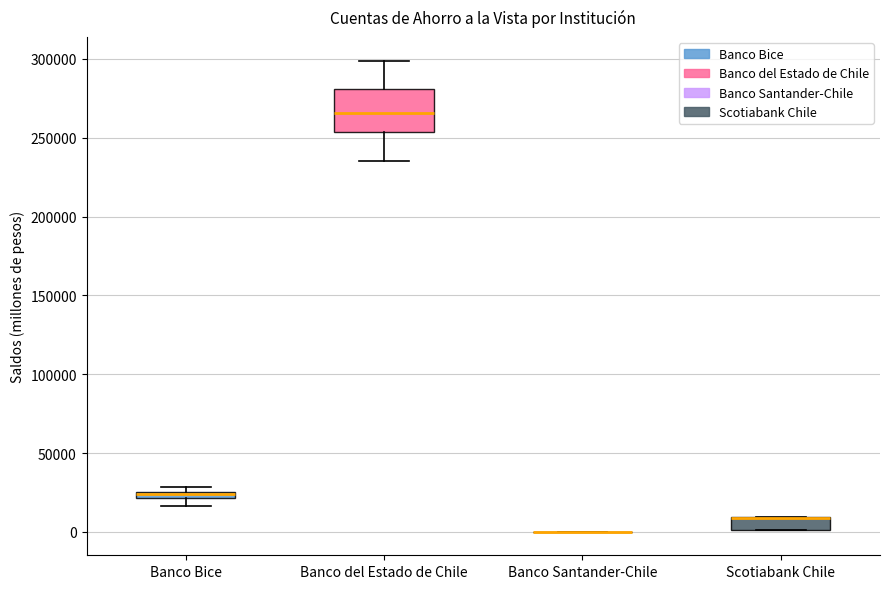

Where is the upper edge of the box for Scotiabank Chile on the y-axis? The values are not printed on the chart, so give them approximately, as read against the axis.

10000